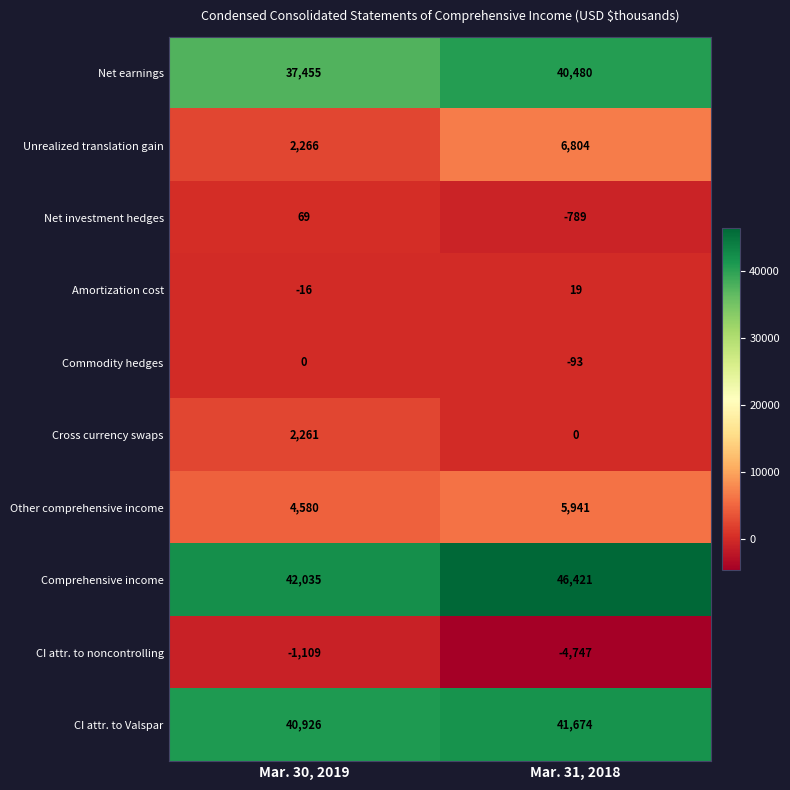

What is the total value across all series at Mar. 30, 2019?

128467